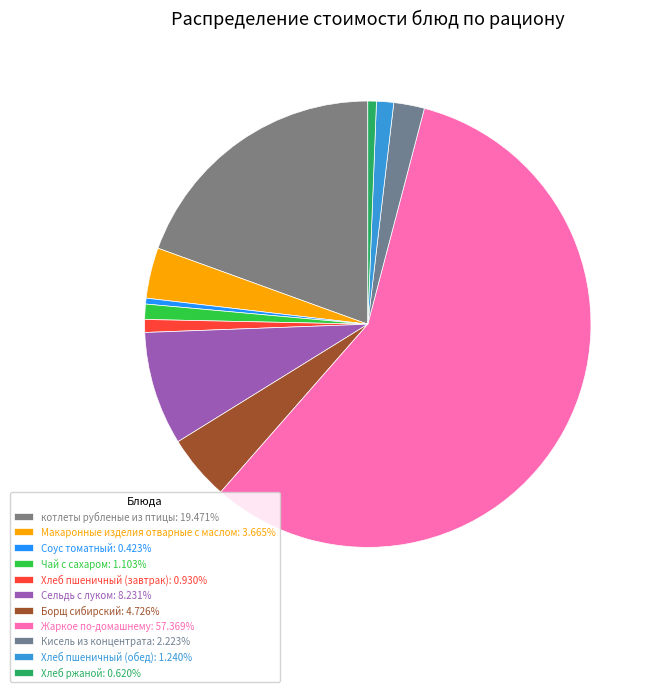

Is the sum of Хлеб пшеничный (обед) and Сельдь с луком greater than half?

No